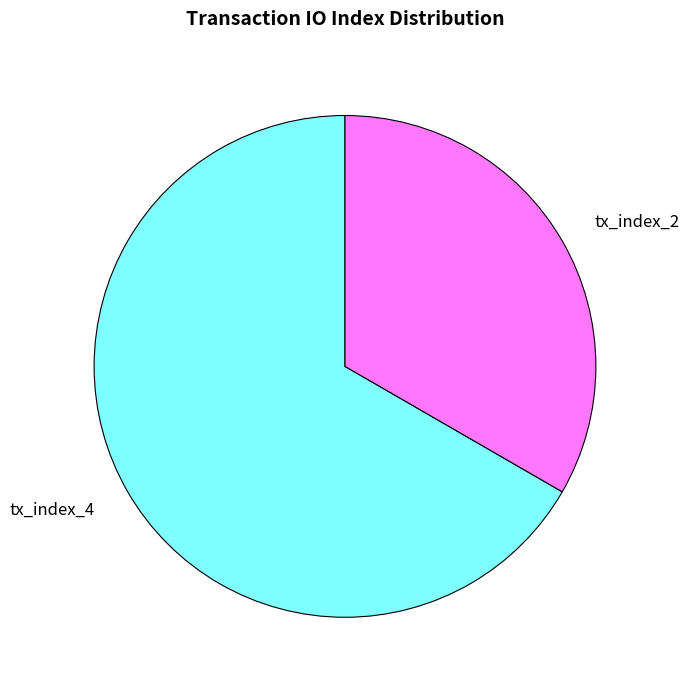

Count the number of slices in the pie.

2